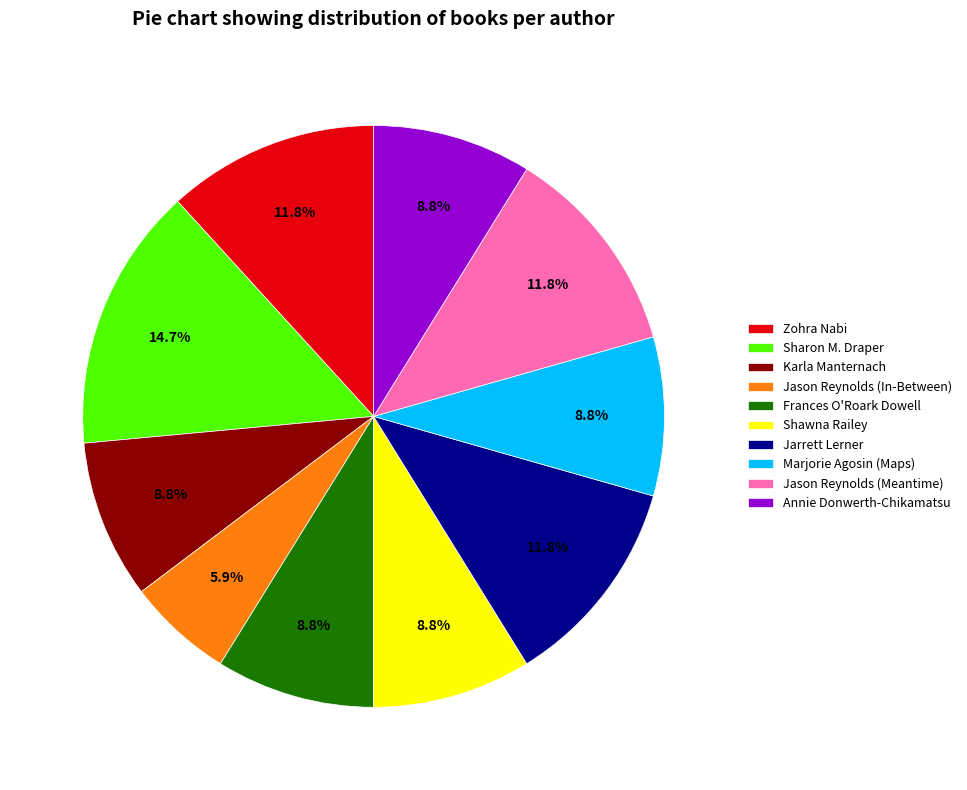

What is the largest slice in the pie chart?

Sharon M. Draper